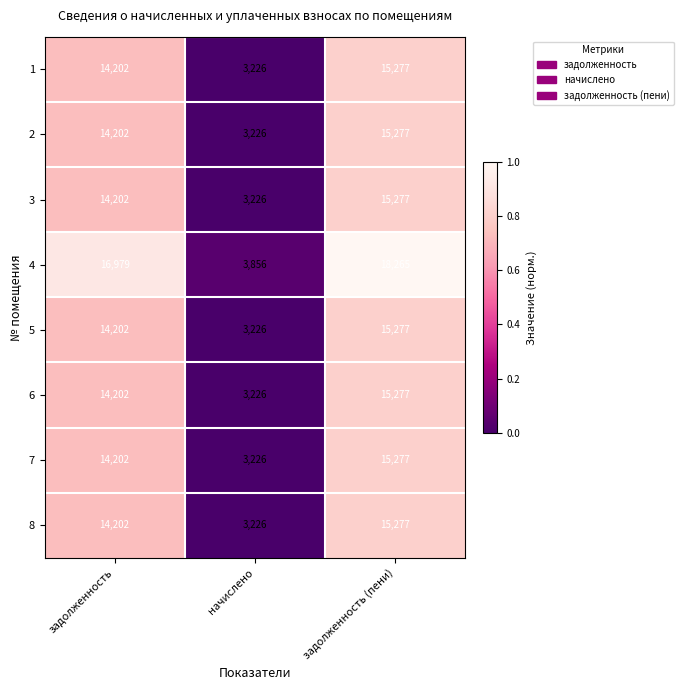

What is the difference between the maximum and second lowest values in the 6 series?

1075